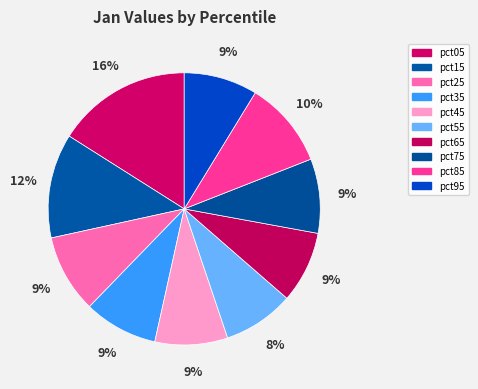

Count the number of slices in the pie.

10